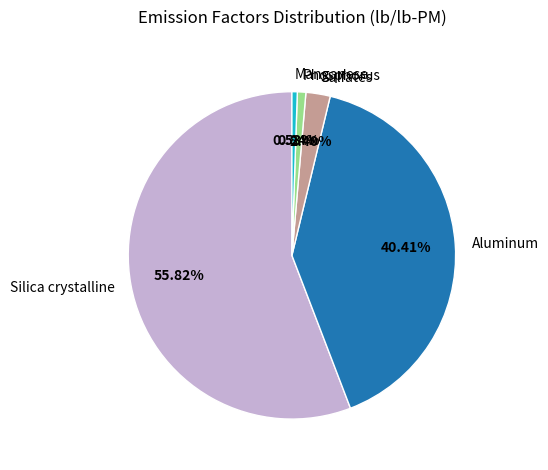

Does Sulfates represent more than half of the total?

No